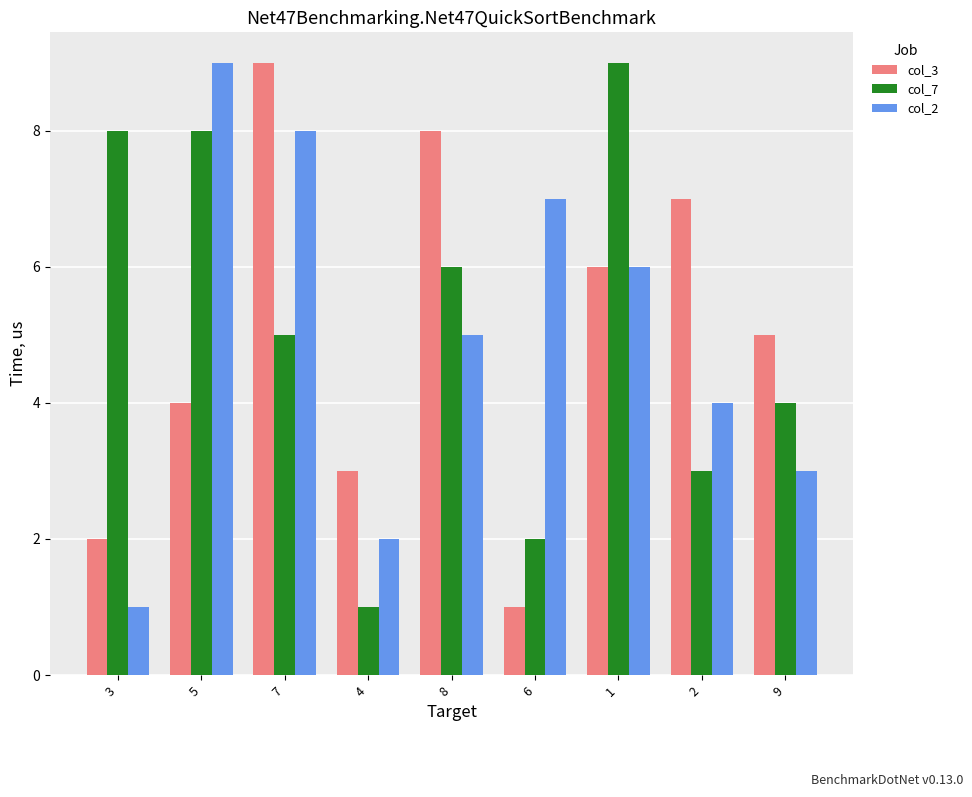

What is the maximum value shown in the chart?

9